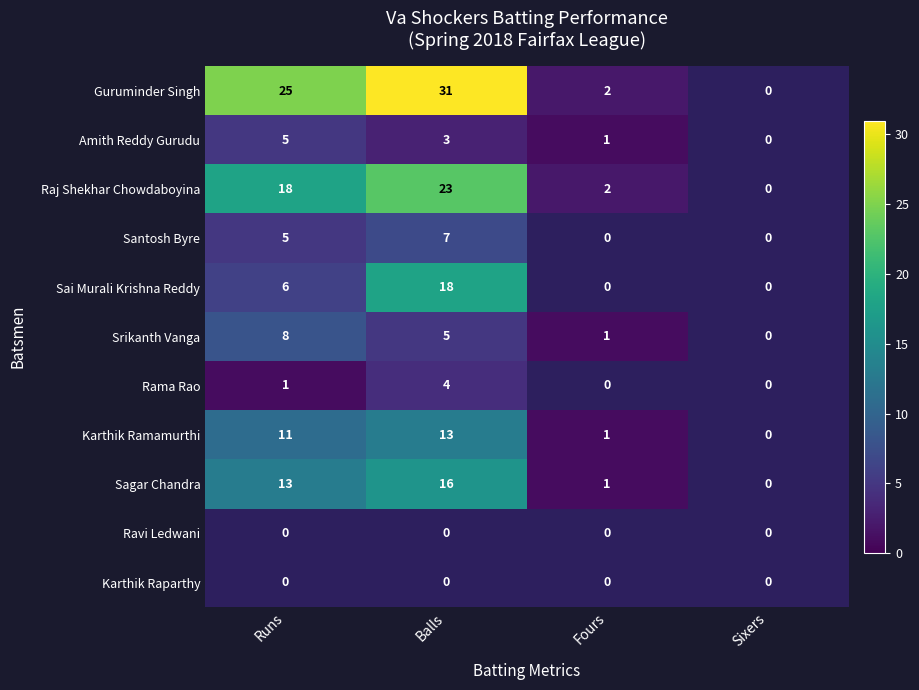

Count the number of categories in the chart.

4